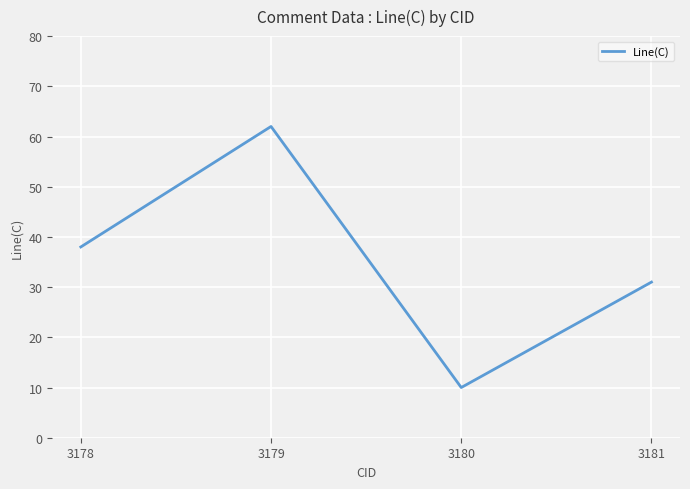

How many interior local valleys (lower than both neighbors) does the data have?

1